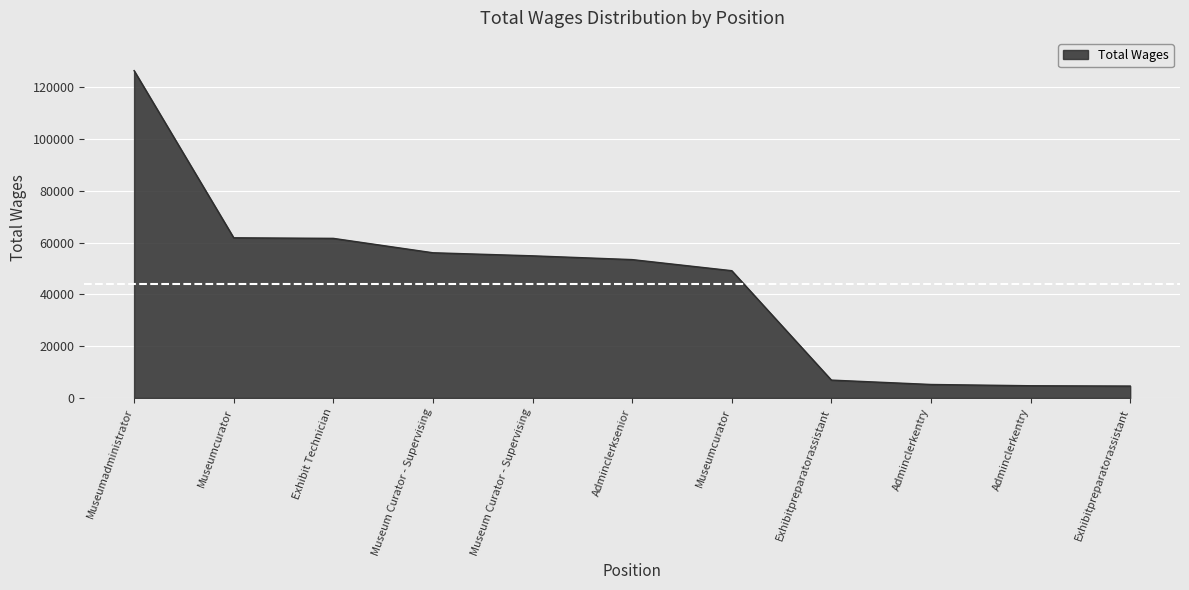

Reading left to right, transcribe all the data shown in this chart.

Museumadministrator=126414	Museumcurator=61854	Exhibit Technician=61632	Museum Curator - Supervising=56072	Museum Curator - Supervising=54889	Adminclerksenior=53431	Museumcurator=49148	Exhibitpreparatorassistant=6892	Adminclerkentry=5202	Adminclerkentry=4713	Exhibitpreparatorassistant=4594